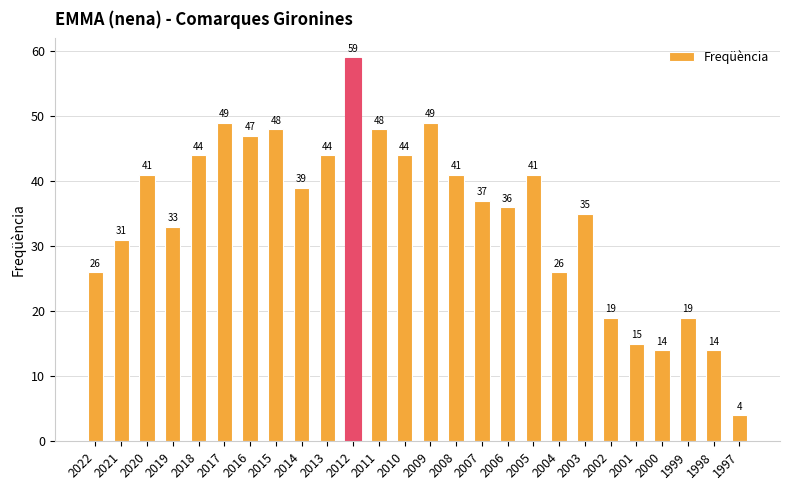

Which category has the highest value across all series?

2012